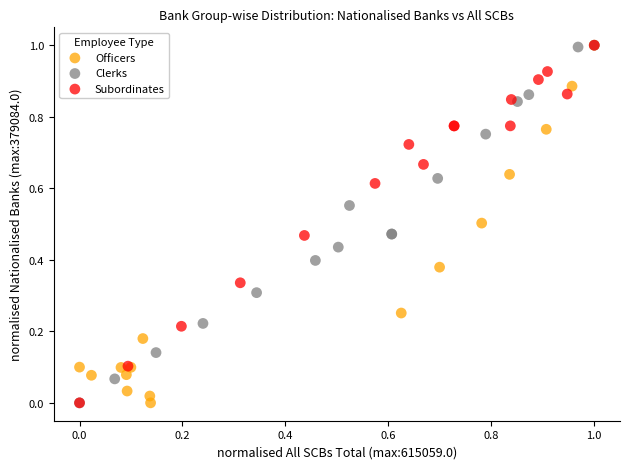

What are all the series names shown in the legend?

Officers, Clerks, Subordinates